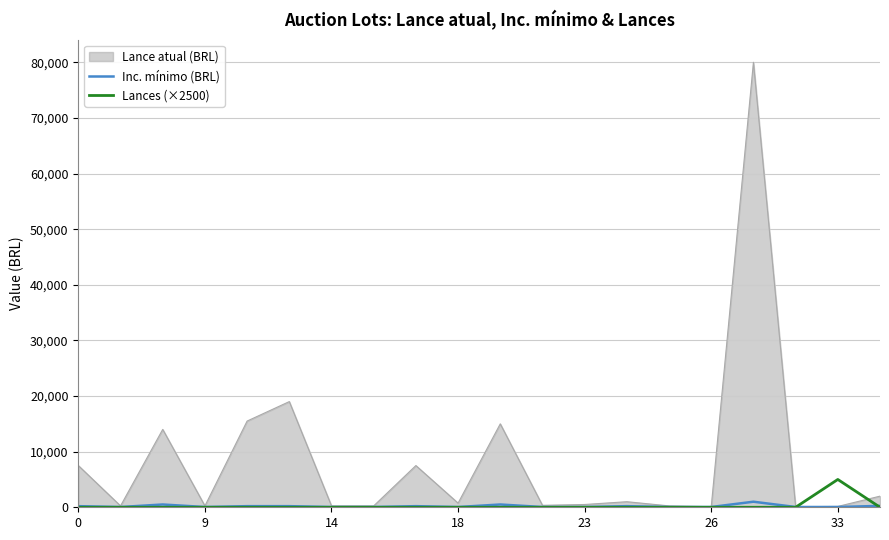

Count the number of data series in this chart.

3